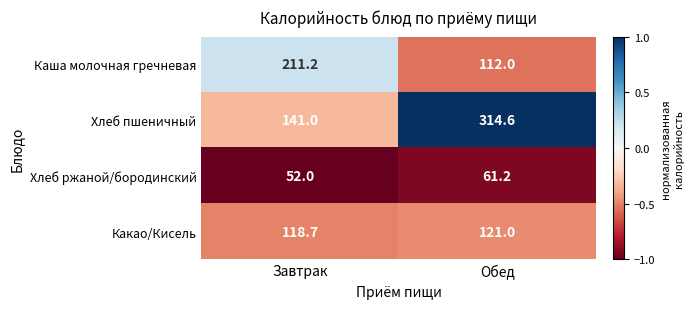

Rank the series by their average value, from lowest to highest.

Хлеб ржаной/бородинский, Какао/Кисель, Каша молочная гречневая, Хлеб пшеничный